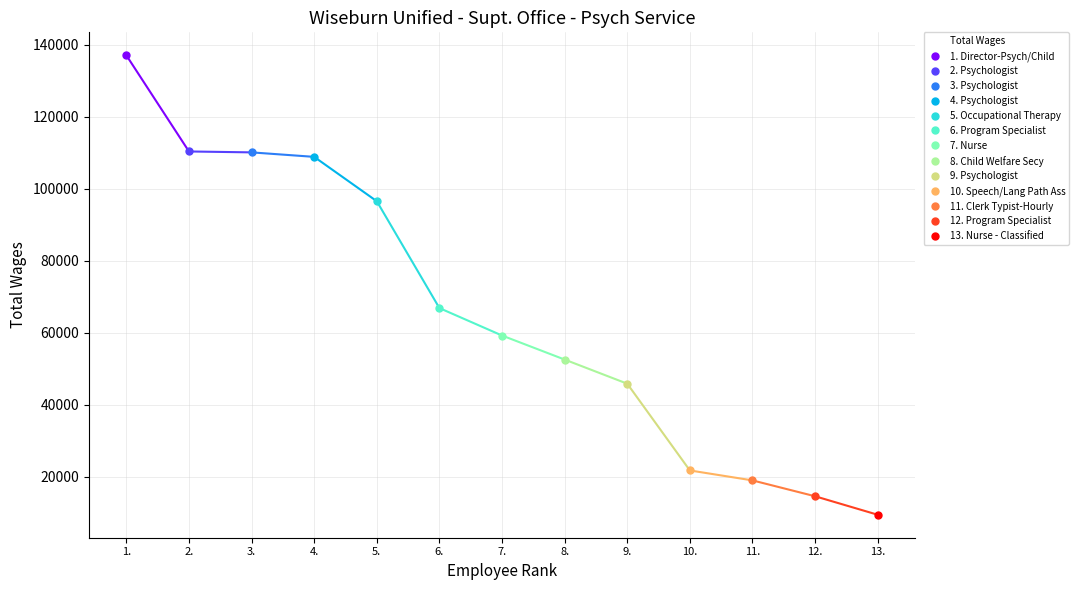

What is the sum of all values?

852697